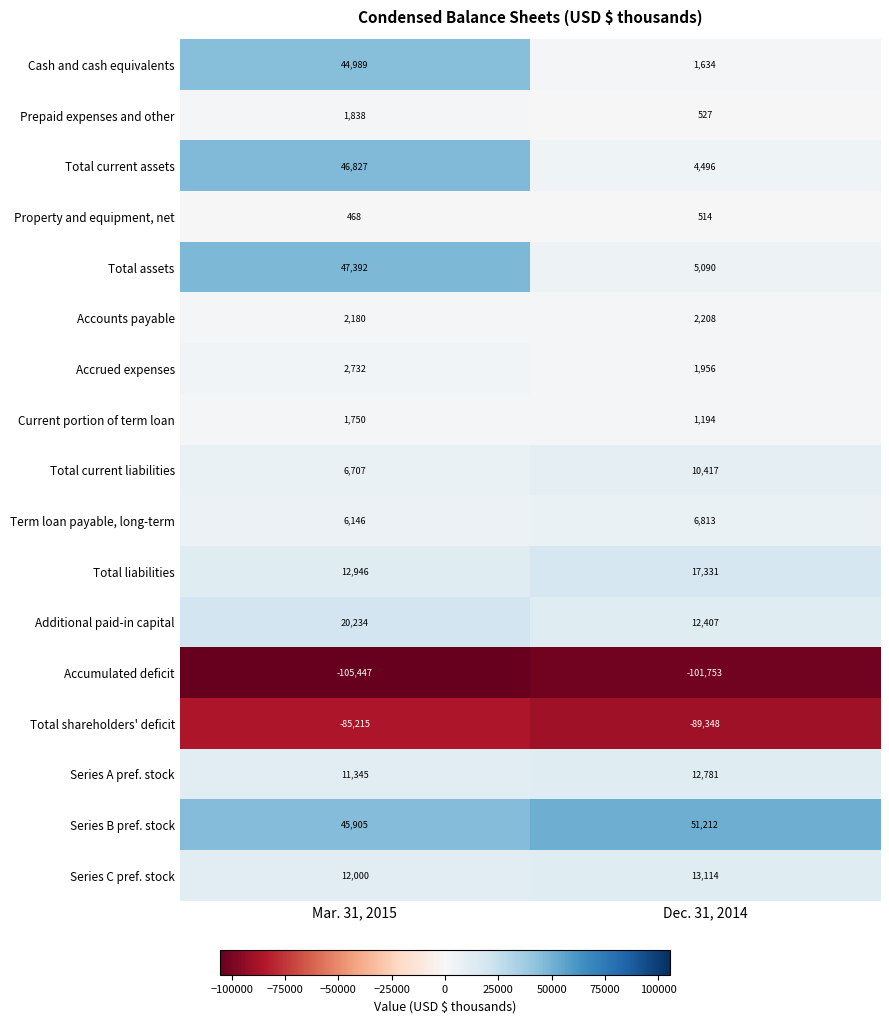

What is the minimum value for Current portion of term loan?

1194